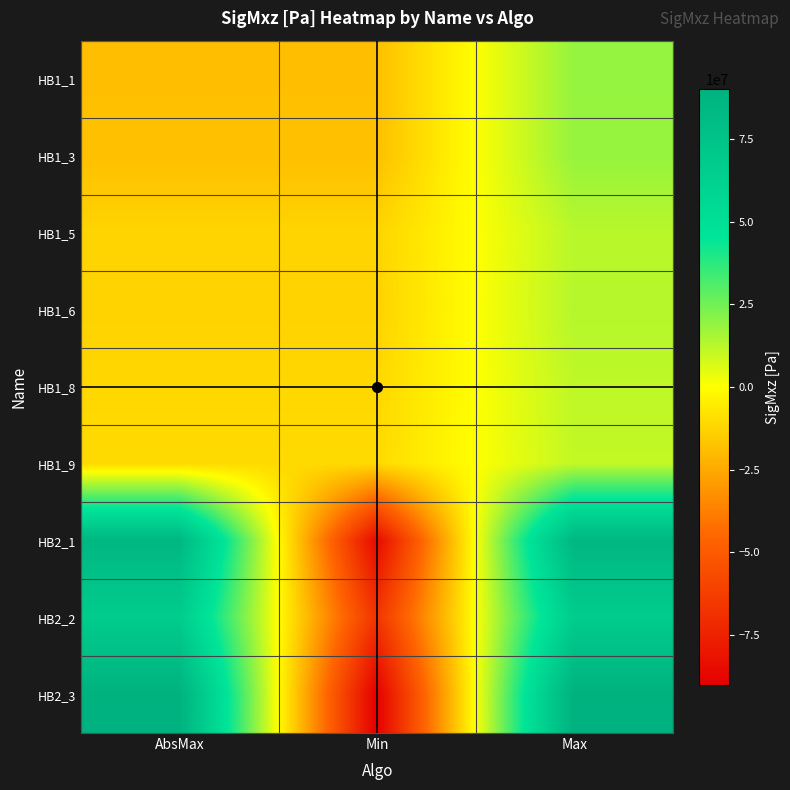

At how many categories does at least one series exceed 37125607?

2